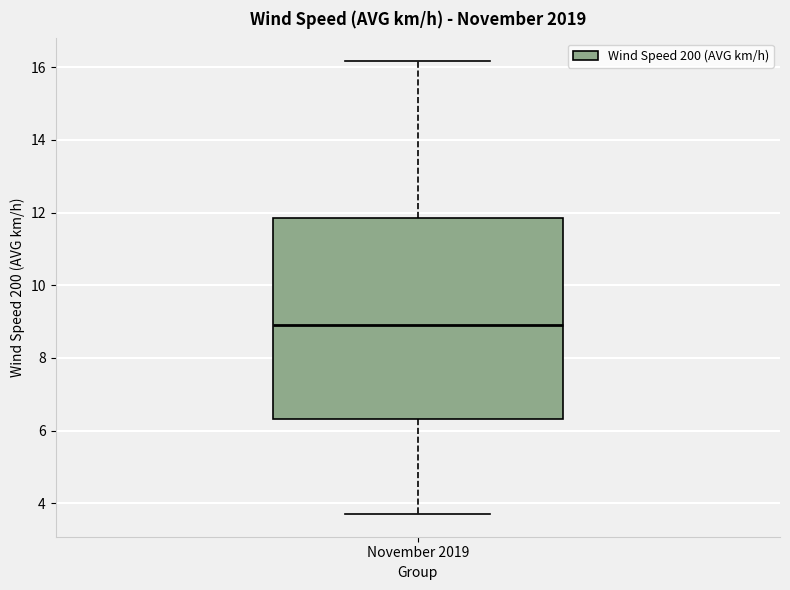

Read this box plot against the y-axis: the position of the median line, the range covered by the box, and the ends of both whiskers. The values are not printed on the chart, so give them approximately, as read against the axis.

median 9.0, box 6.4 to 11.8, whiskers 3.8 to 16.2